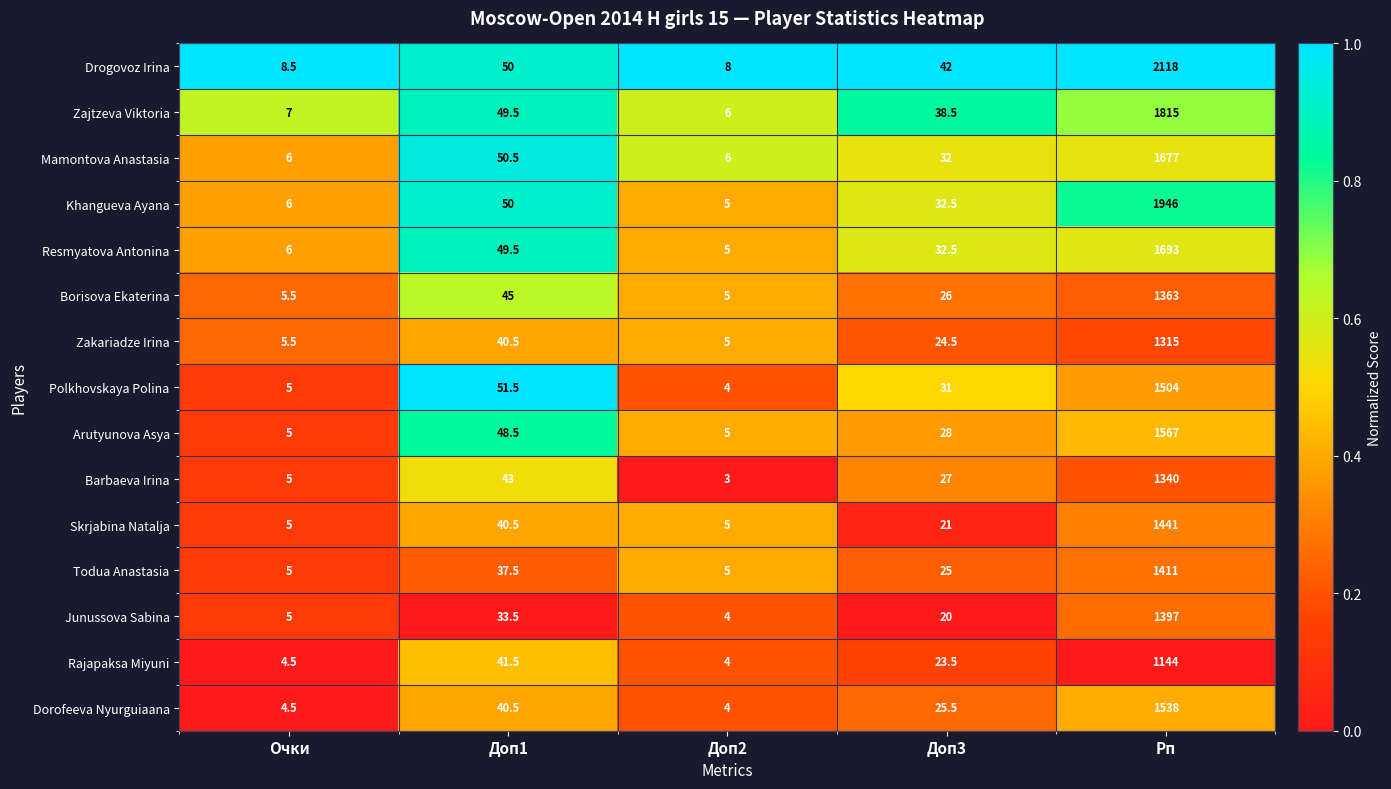

What is the total value across all series at Очки?

83.5